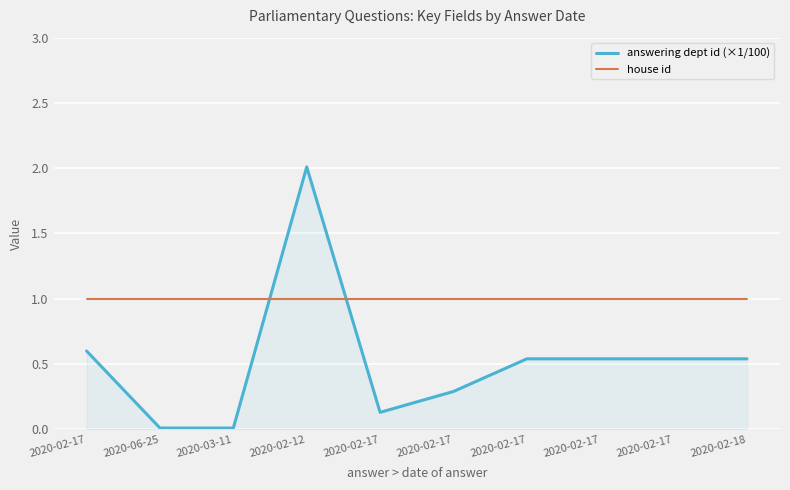

What are all the series names shown in the legend?

answering dept id (×1/100), house id